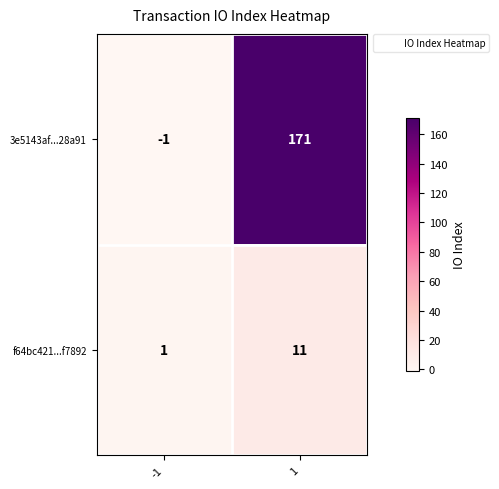

The f64bc421...f7892 series shows 1 at -1. True or false?

True